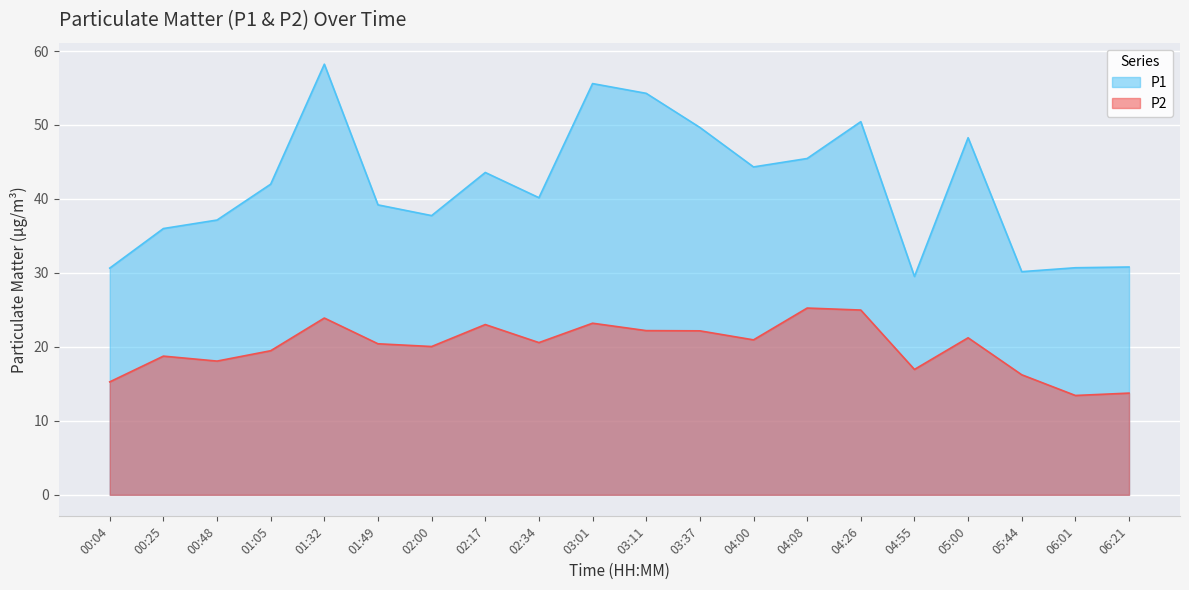

Does the chart display data point markers on the line(s)?

No